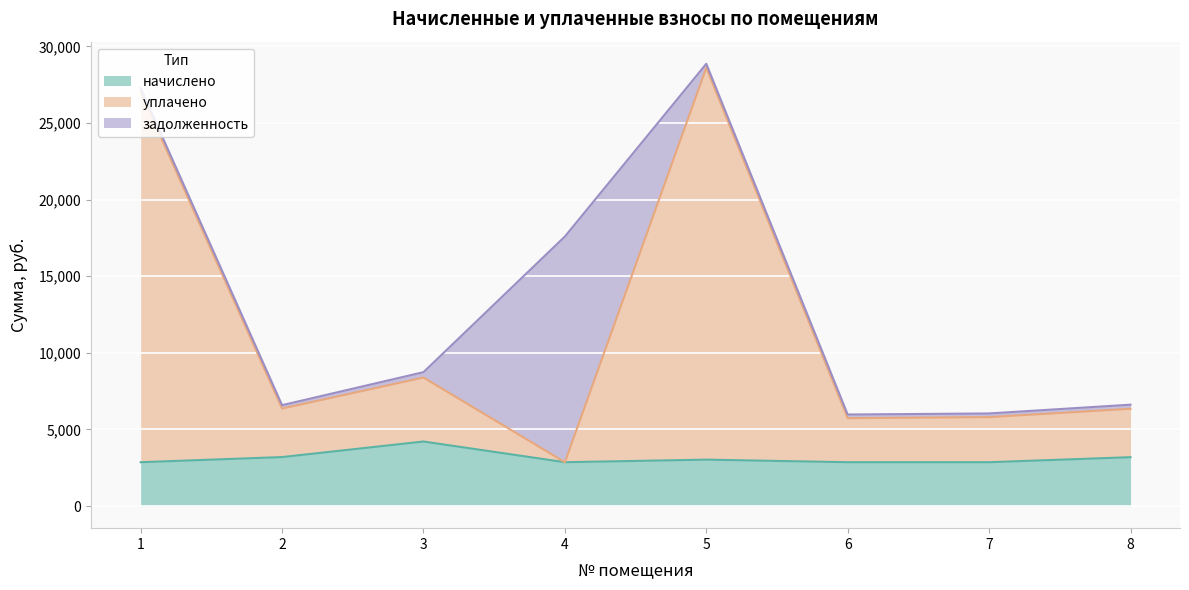

True or false: начислено has more than 2 points higher than both neighbors.

False